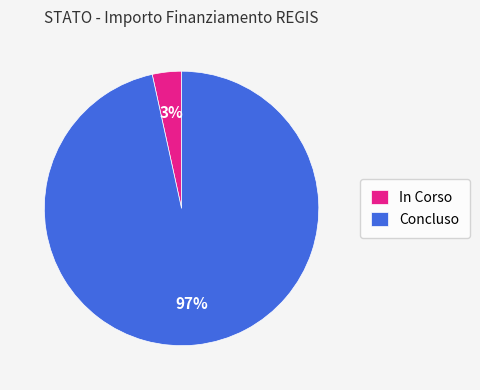

What percentage is the Concluso slice, to the nearest percent?

97%